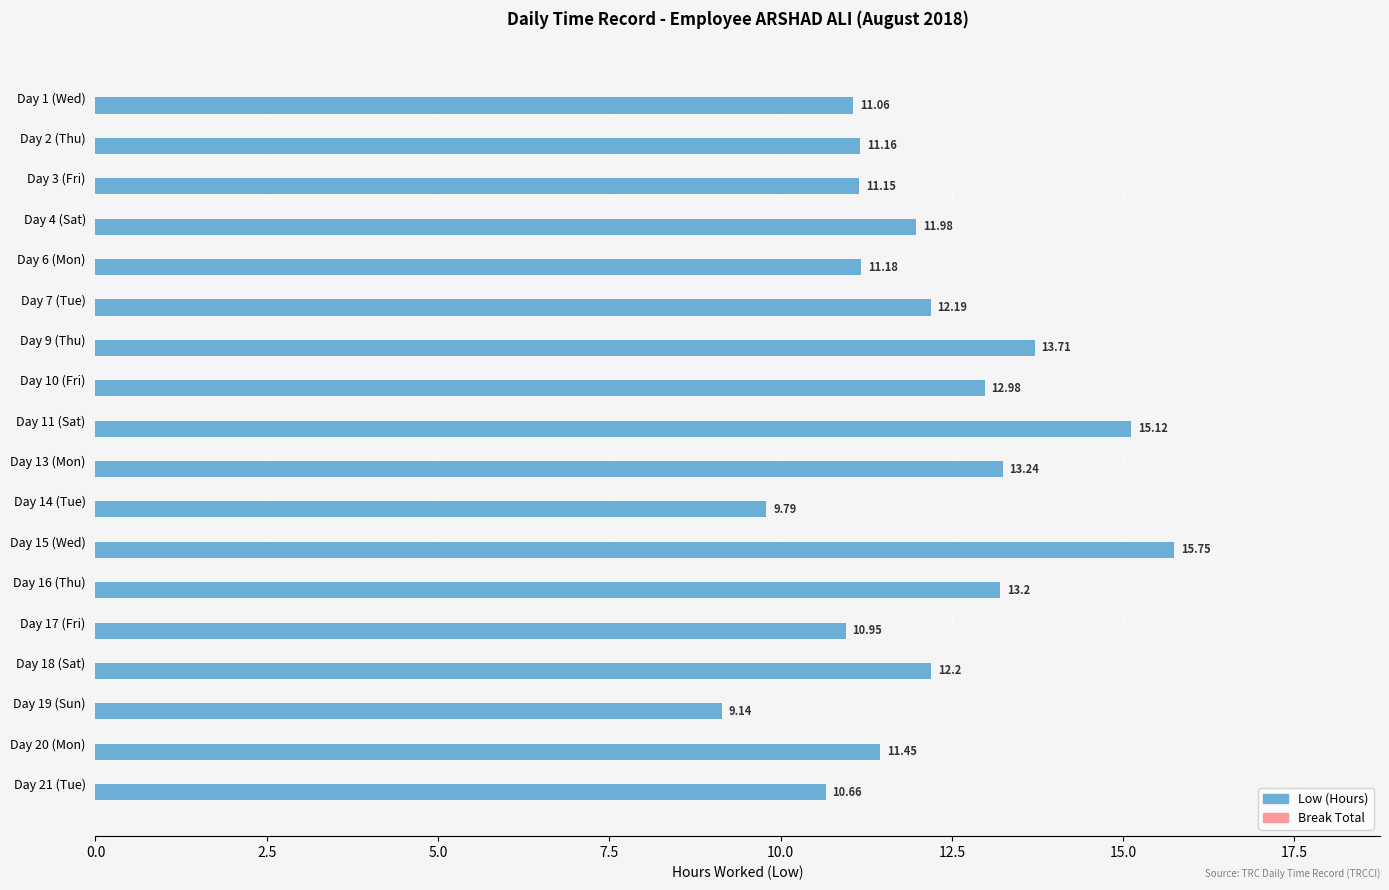

What is the average value?

12.1